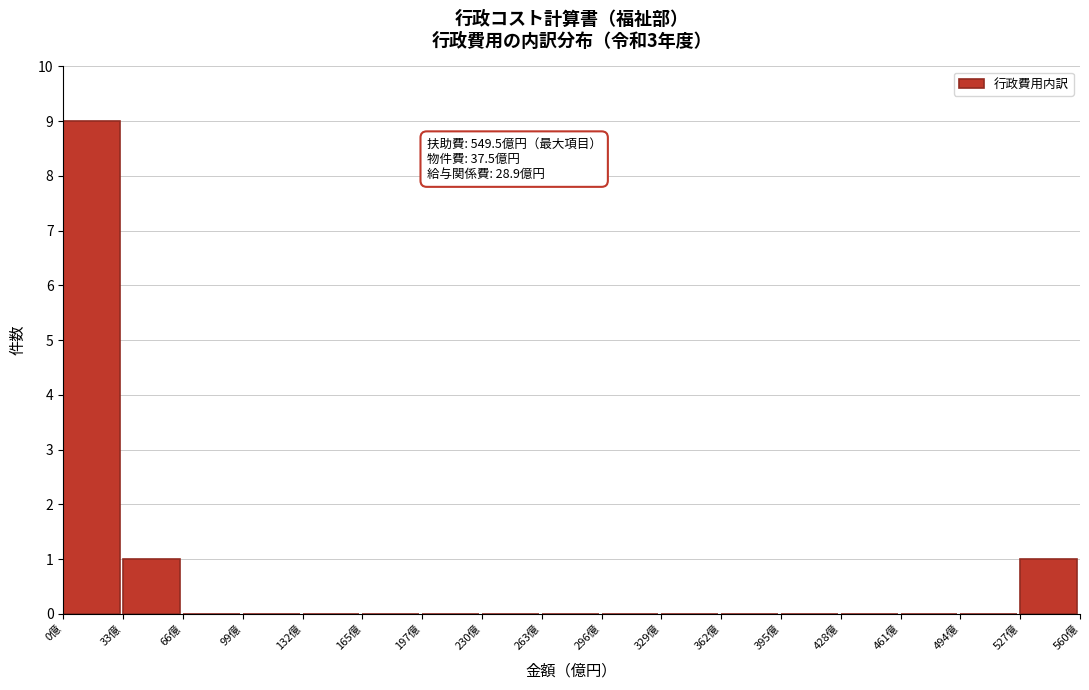

Over which range of the x-axis is the bar tallest?

0 to 35